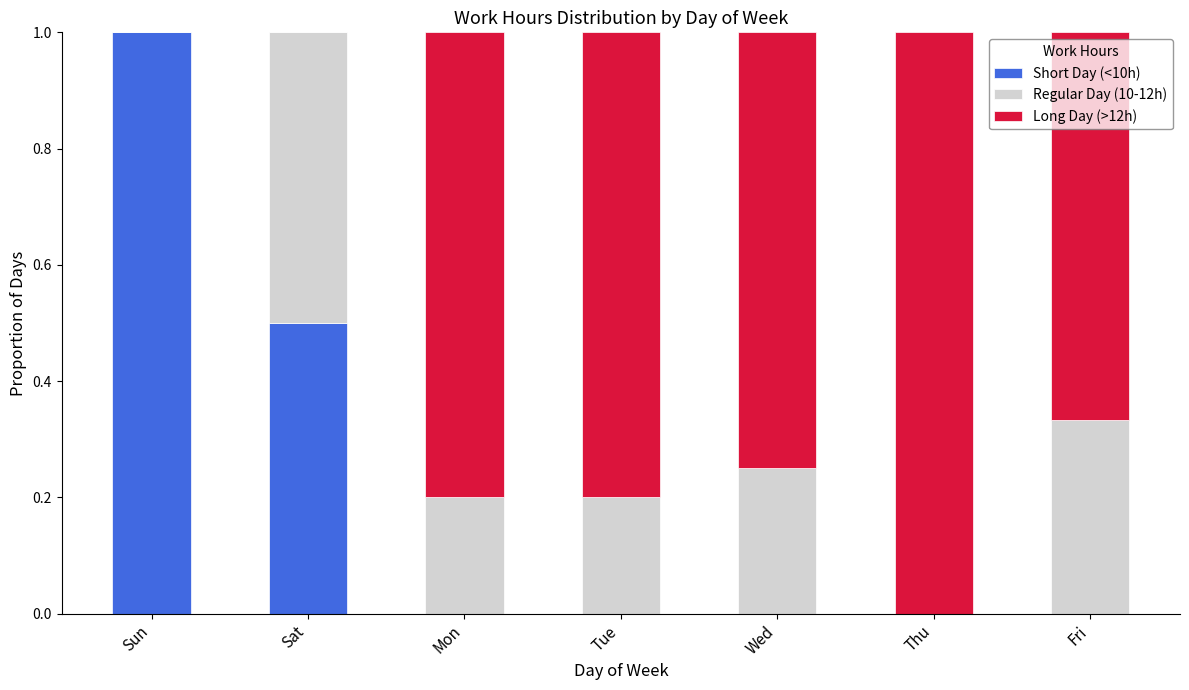

What is the total value across all series at Wed?

1.0